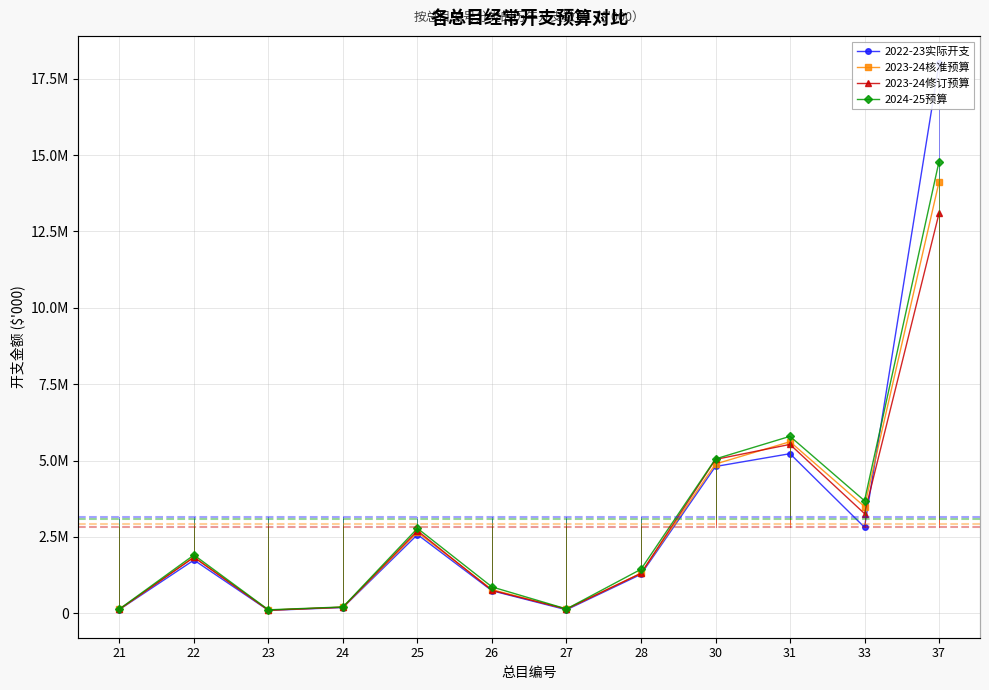

Between which two adjacent categories do 2023-24修订预算 and 2022-23实际开支 first intersect?

33 and 37